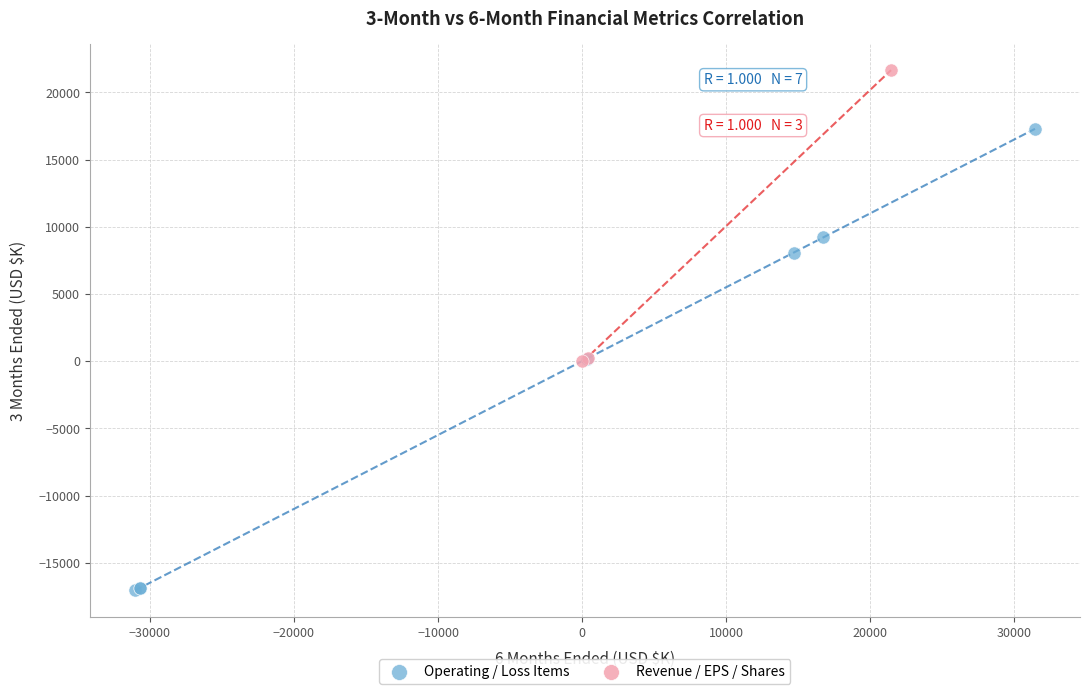

Which series has the widest spread of Y values?

Operating / Loss Items